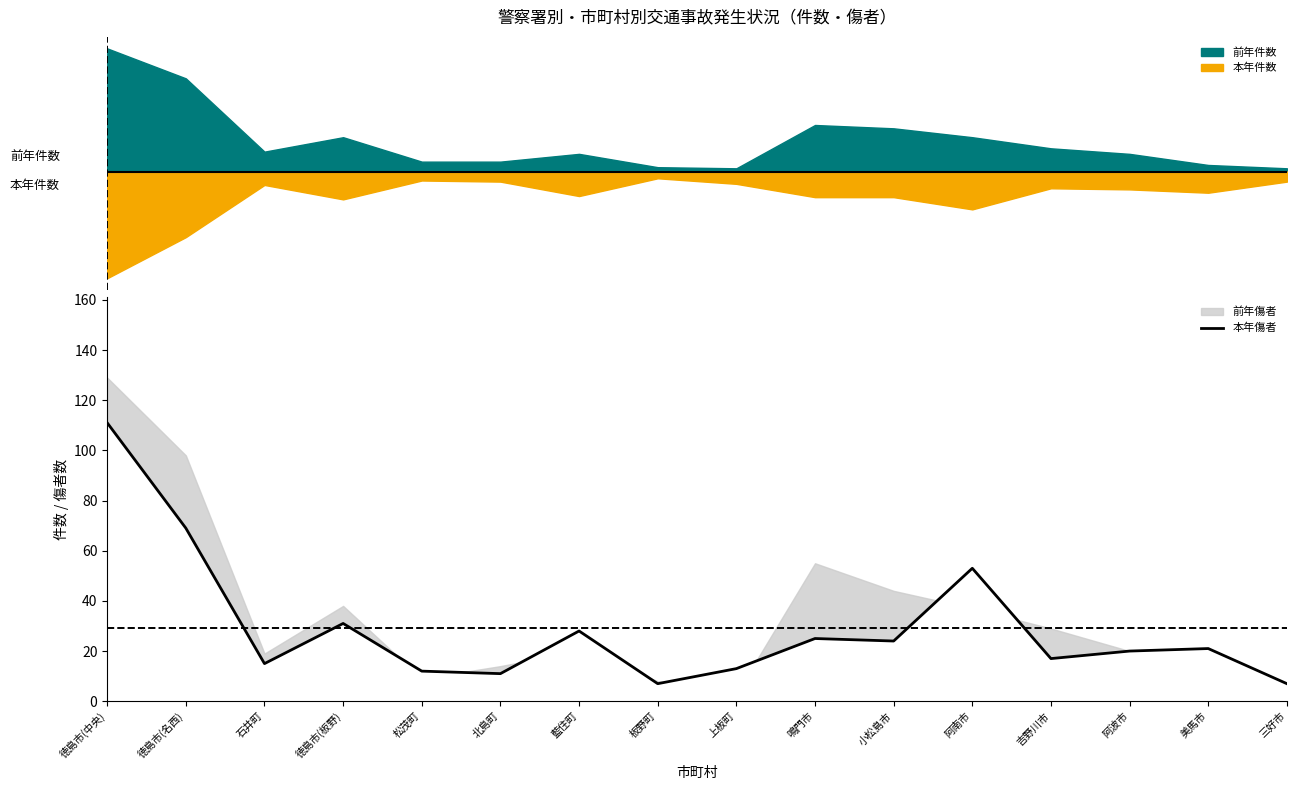

Count the number of categories in the chart.

16